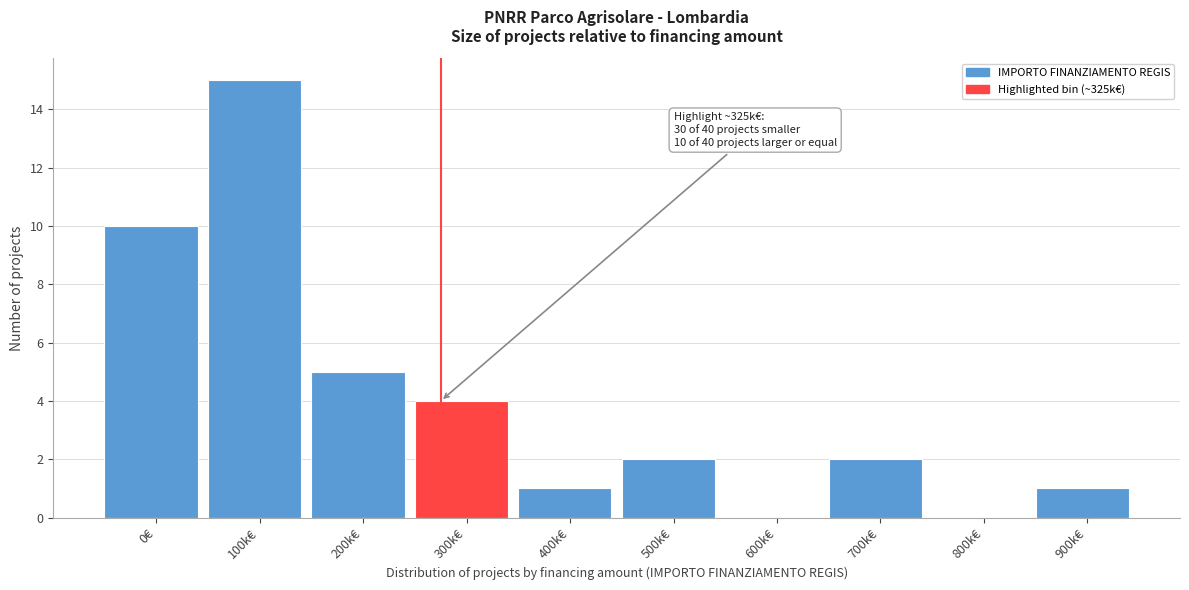

Reading left to right, extract all data points from this chart.

0€=10	100k€=15	200k€=5	300k€=4	400k€=1	500k€=2	600k€=0	700k€=2	800k€=0	900k€=1